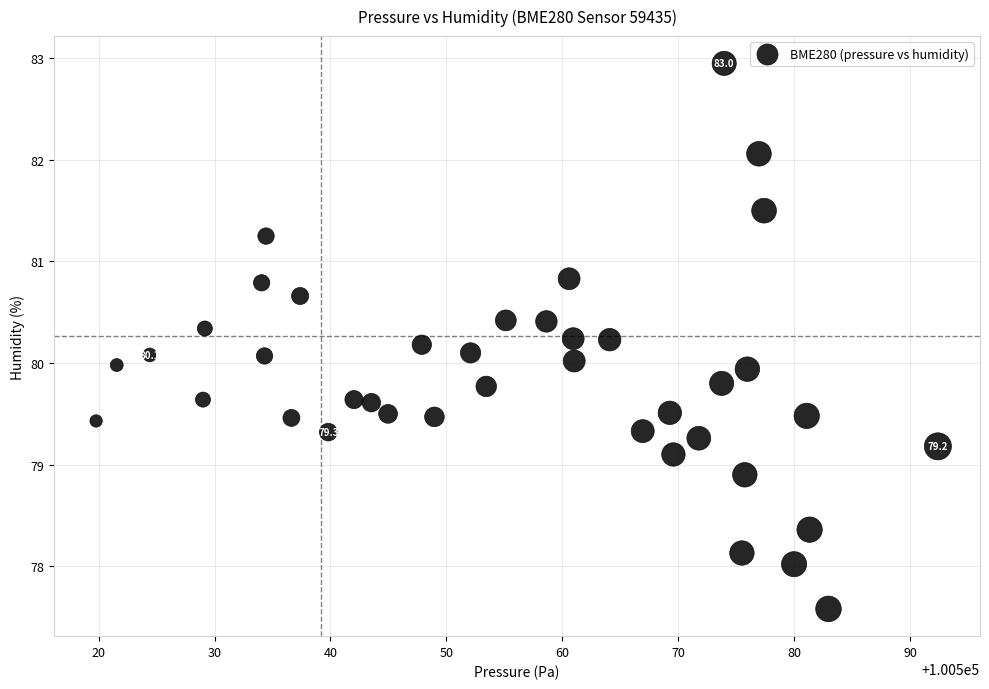

What is the range of Y values (max minus min)?

5.4